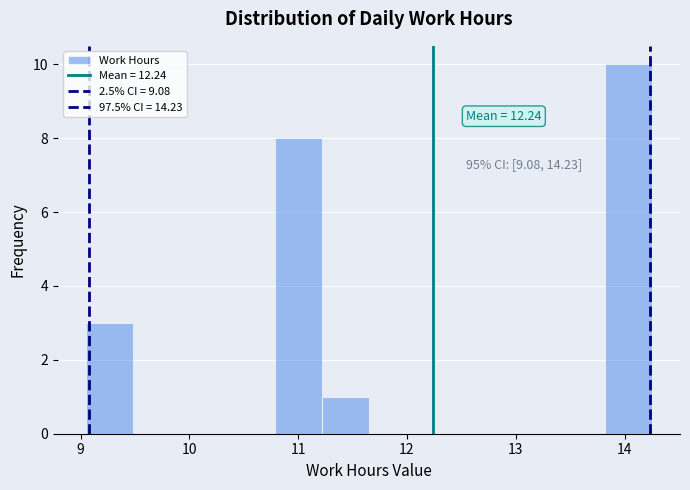

Which range on the x-axis has the tallest bar?

13.8 to 14.3